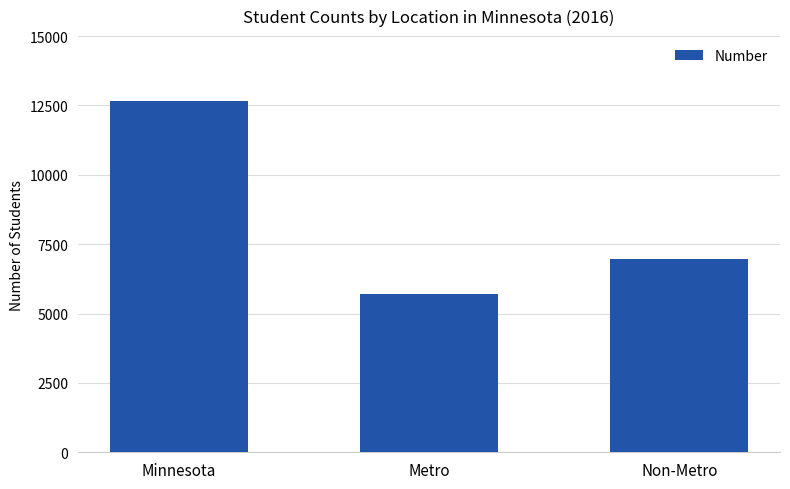

Is it true that the value at Metro is 7789?

False